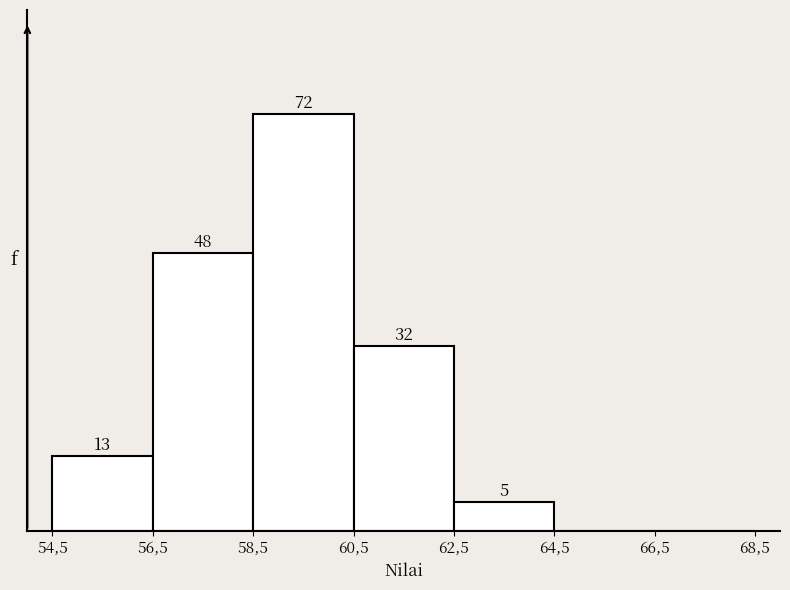

At which label is the value closest to 36?

60,5